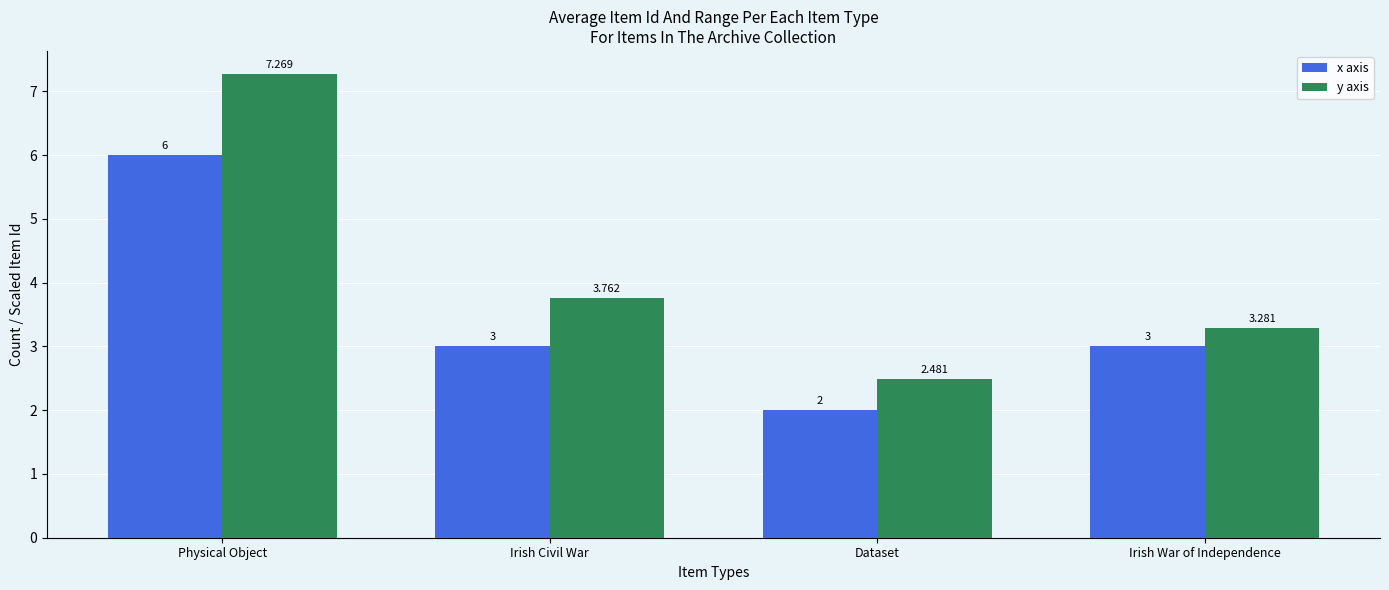

Read the x axis value at Dataset.

2.0